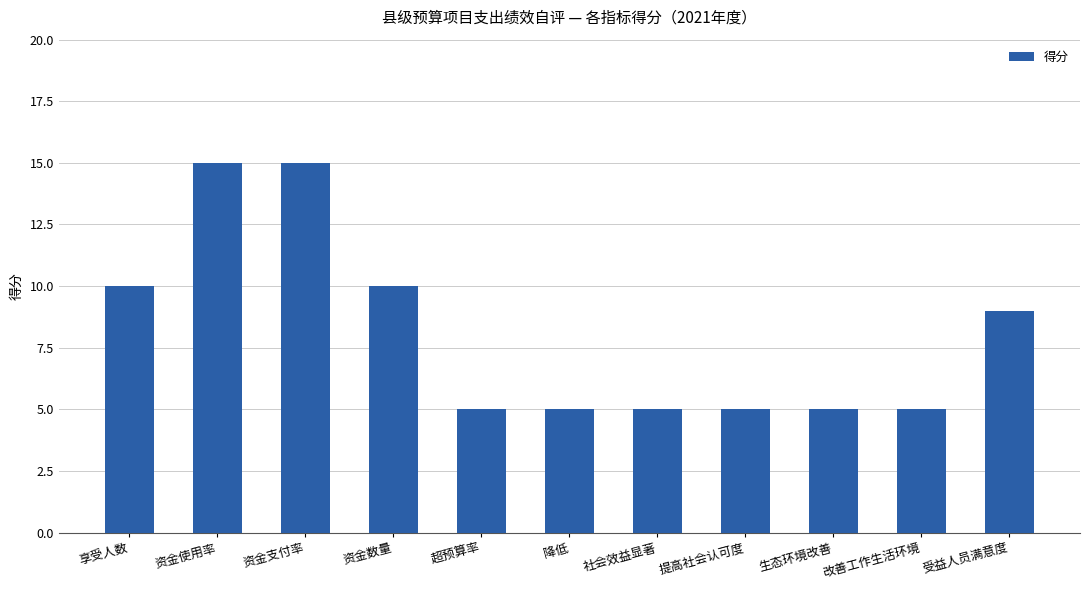

What is the change in value from 资金使用率 to 降低?

-10